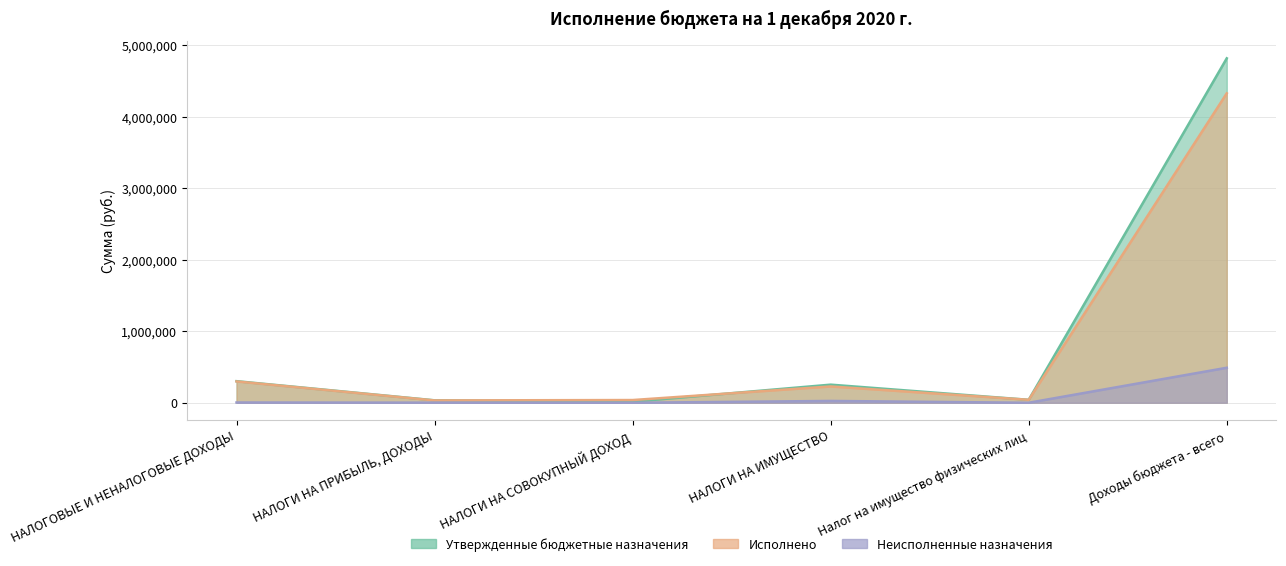

Reading right to left, what are all the values shown in this chart?

Утвержденные бюджетные назначения: 4815563.3	41000.0	253000.0	14800.0	33999.8	301799.8
Исполнено: 4326289.4	41320.8	227713.5	37908.2	32453.6	298075.2
Неисполненные назначения: 489273.9	0.0	25286.5	0.0	1546.3	3724.7